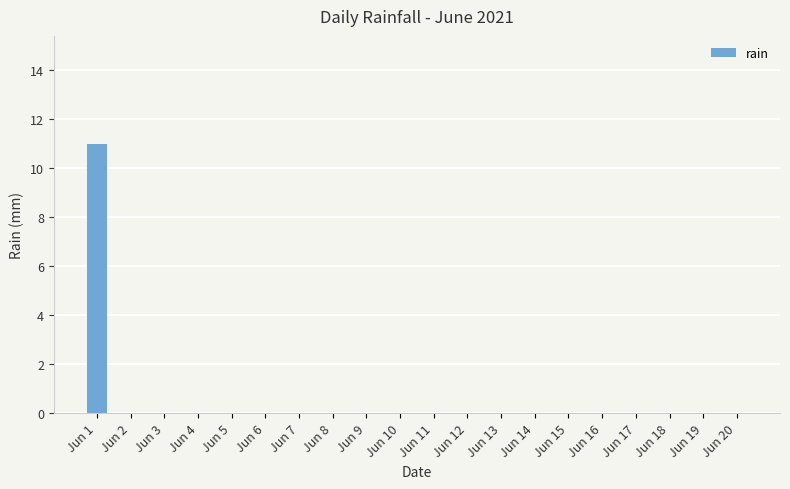

What is the maximum value shown in the chart?

11